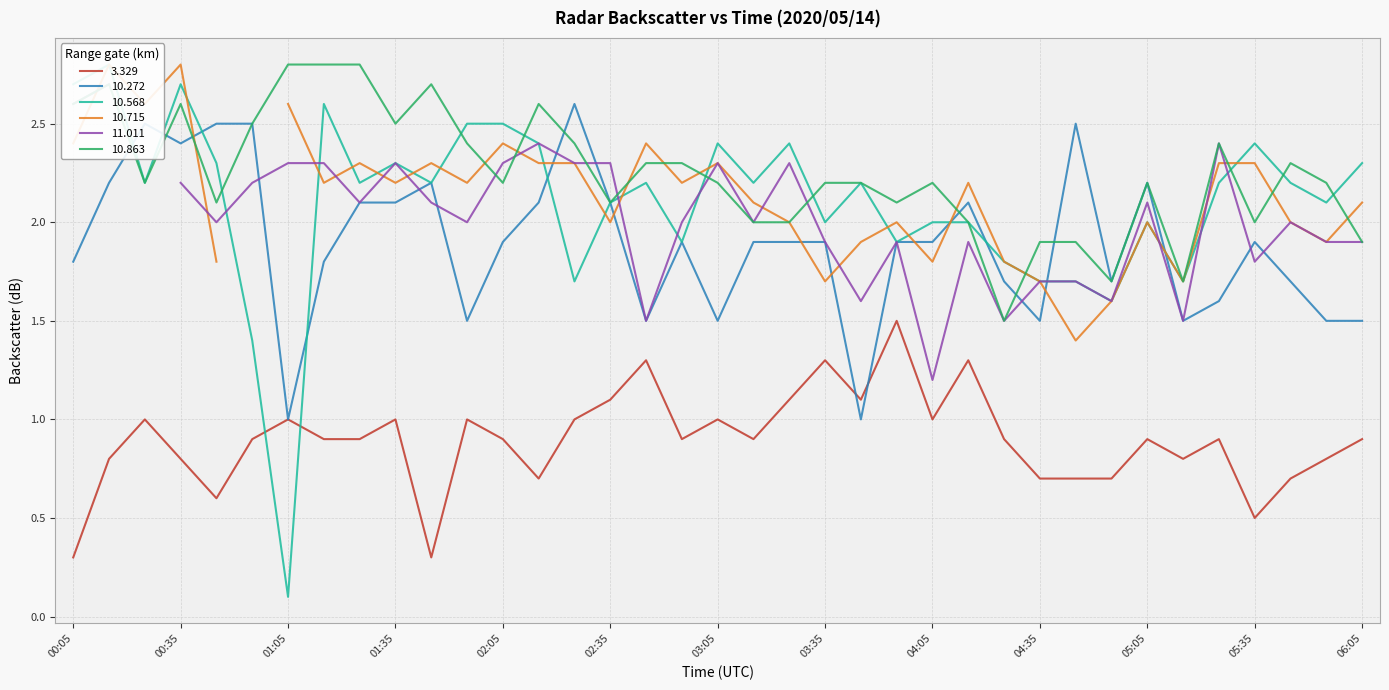

What is the difference between the second highest and second lowest values in the 10.272 series?

1.5